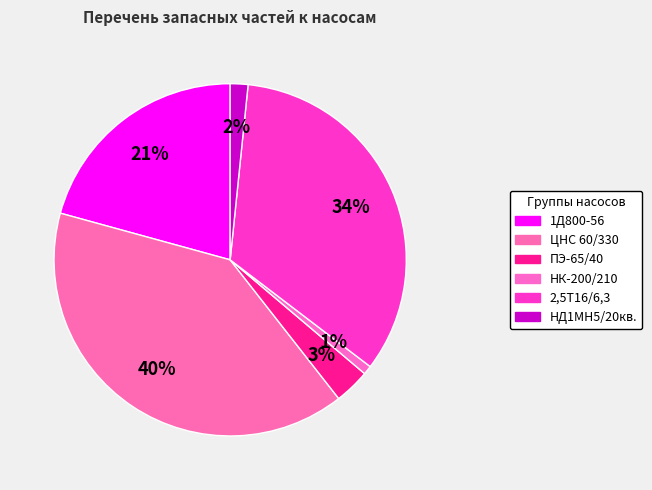

Rank the categories by value from highest to lowest.

ЦНС 60/330, 2,5Т16/6,3, 1Д800-56, ПЭ-65/40, НД1МН5/20кв., НК-200/210